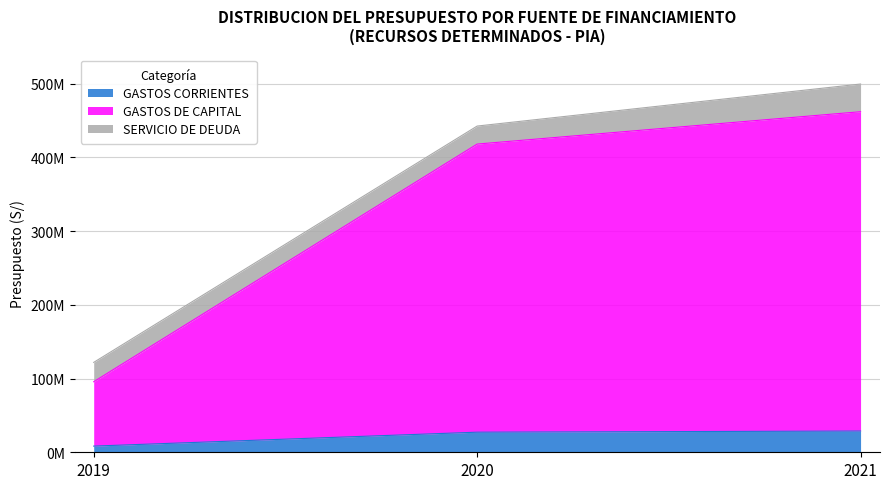

What is the difference between the maximum and second lowest values in the GASTOS CORRIENTES series?

1547782